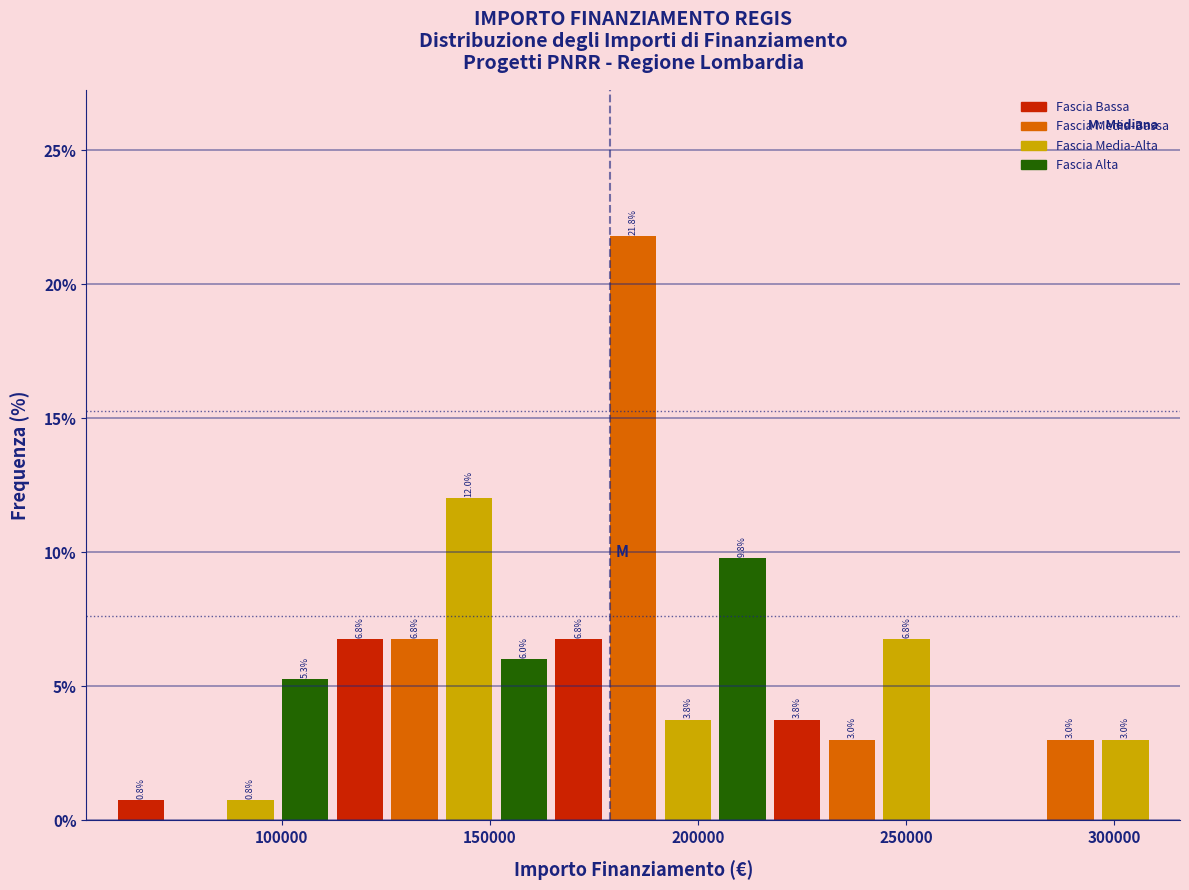

Read against the x-axis, roughly where is the centre of the tallest bar?

185000